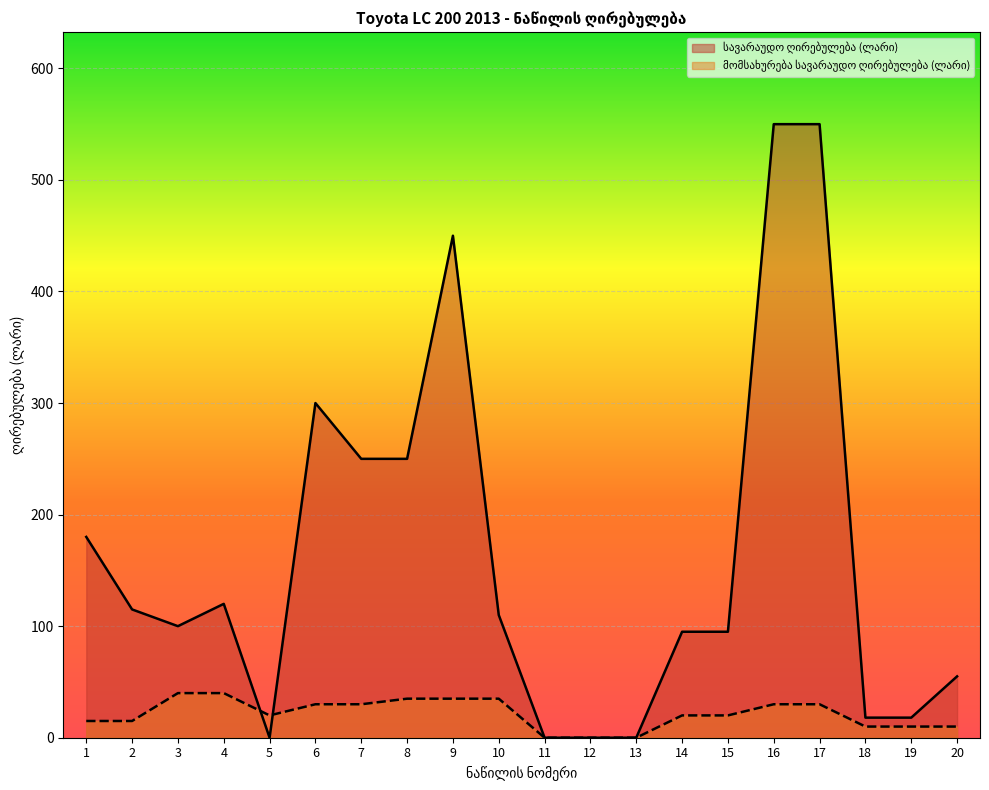

What is the difference between the მომსახურება სავარაუდო ღირებულება (ლარი) values at 20 and 7?

20